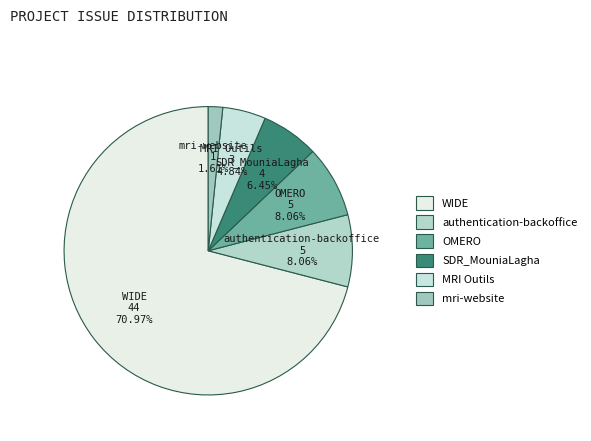

The OMERO slice represents 8% of the pie. True or false?

True